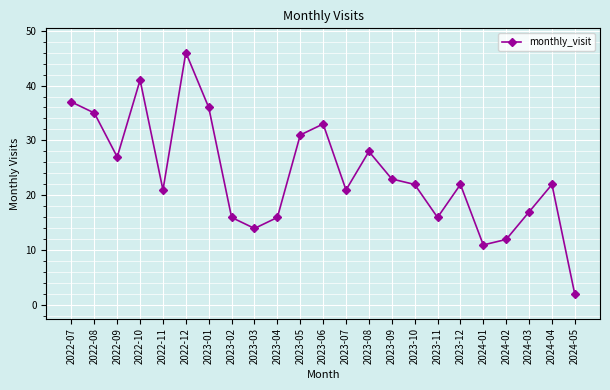

True or false: the data has more than 0 interior local peaks.

True